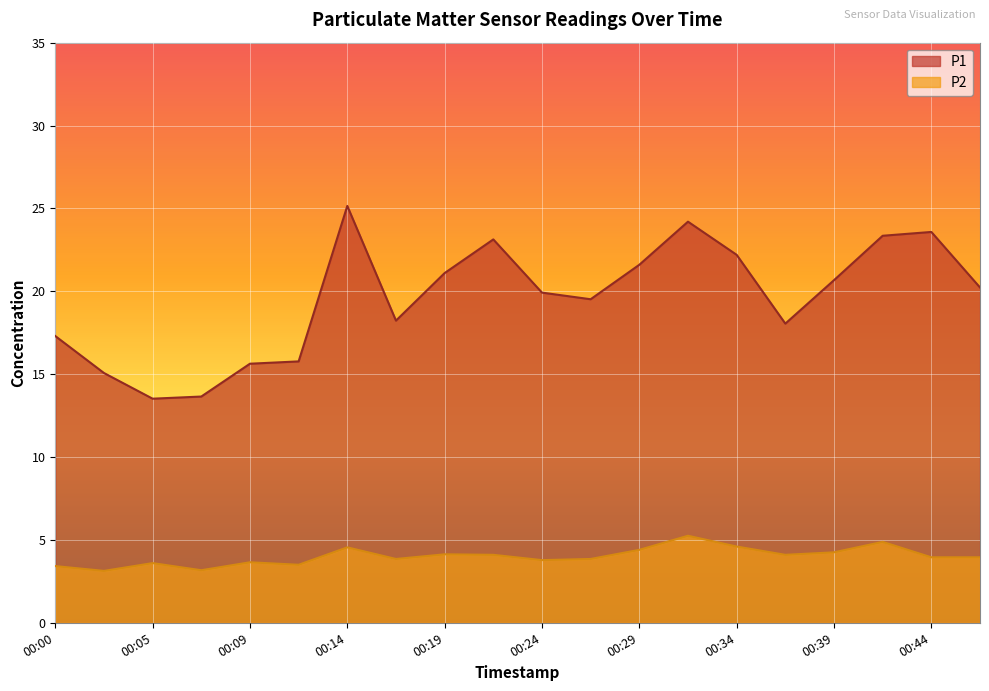

Rank the series by their average value, from highest to lowest.

P1, P2